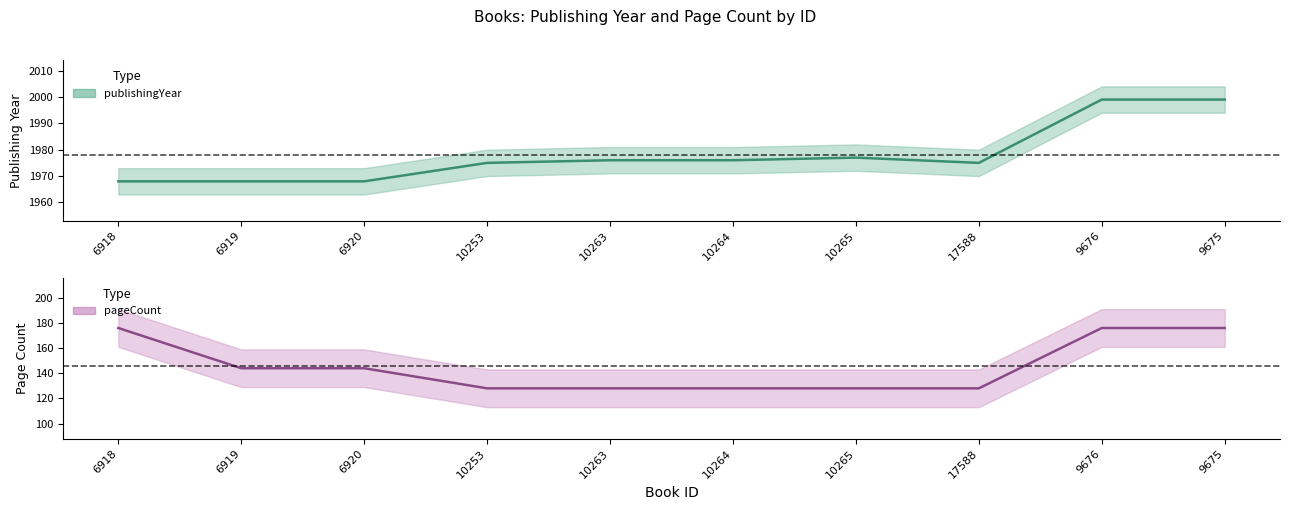

Reading left to right, what are all the values shown in this chart?

publishingYear: 6918=1968	6919=1968	6920=1968	10253=1975	10263=1976	10264=1976	10265=1977	17588=1975	9676=1999	9675=1999
pageCount: 6918=176	6919=144	6920=144	10253=128	10263=128	10264=128	10265=128	17588=128	9676=176	9675=176